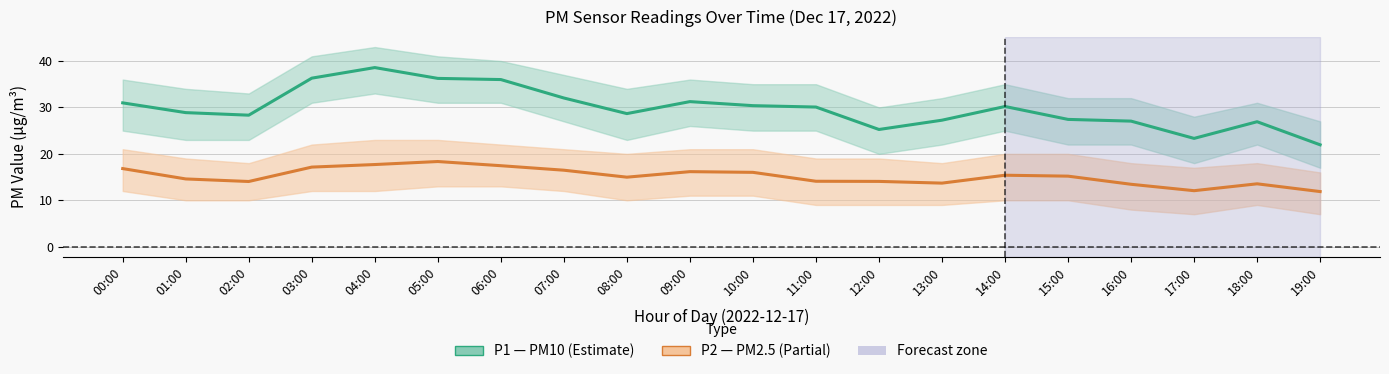

True or false: P2 mean and P1 mean cross at least once.

False